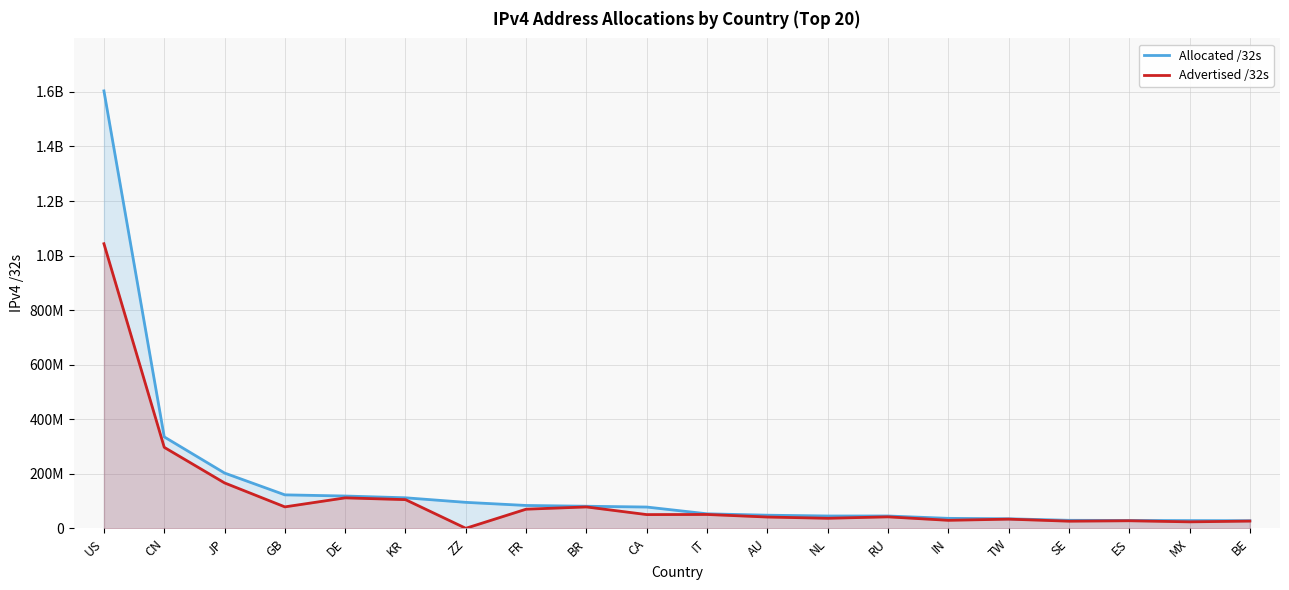

What is the label of the 19th point from the right?

CN